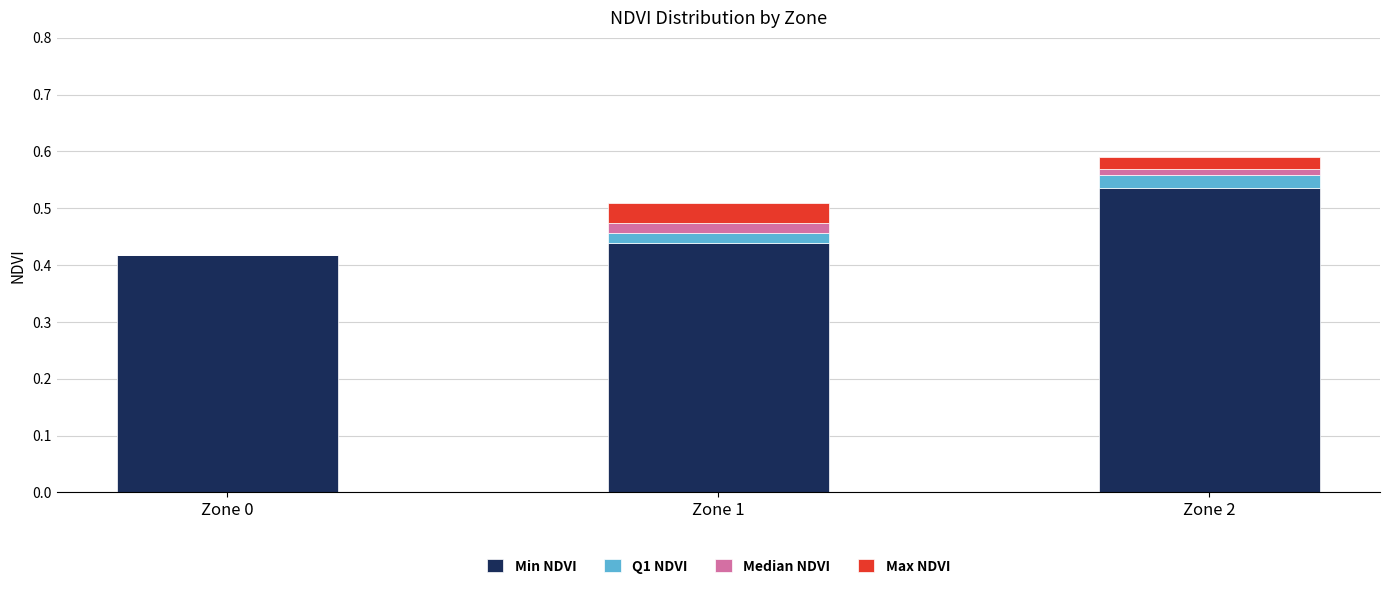

The Min NDVI series shows 0.3 at Zone 1. True or false?

False